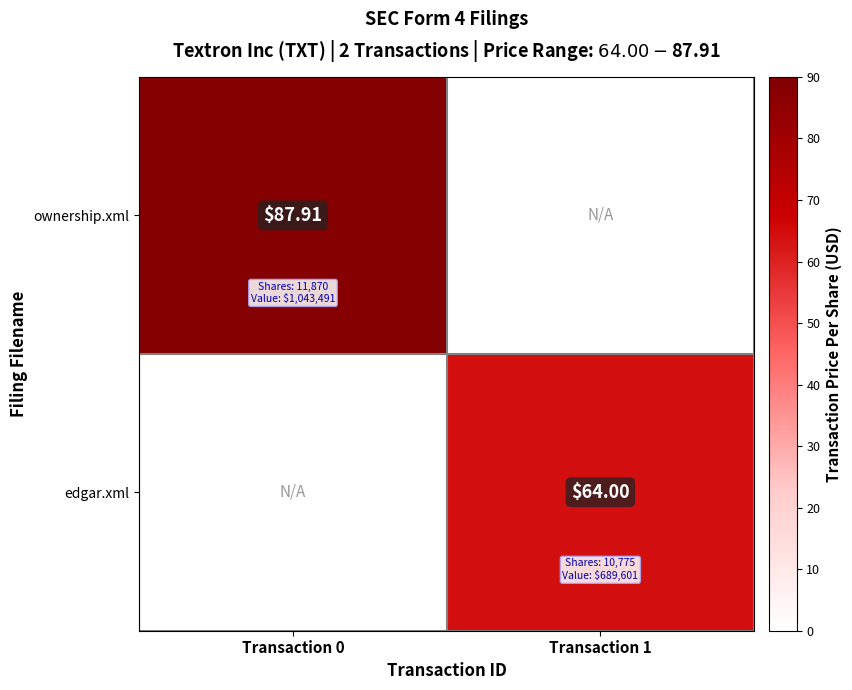

What is the total value across all series at Transaction 0?

87.9